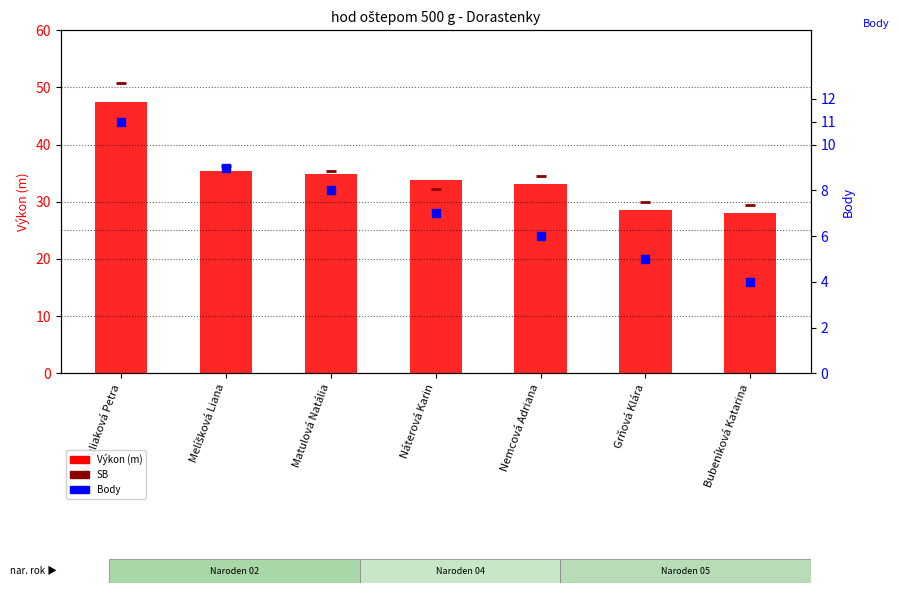

What are all the series names shown in the legend?

Výkon, SB, Body